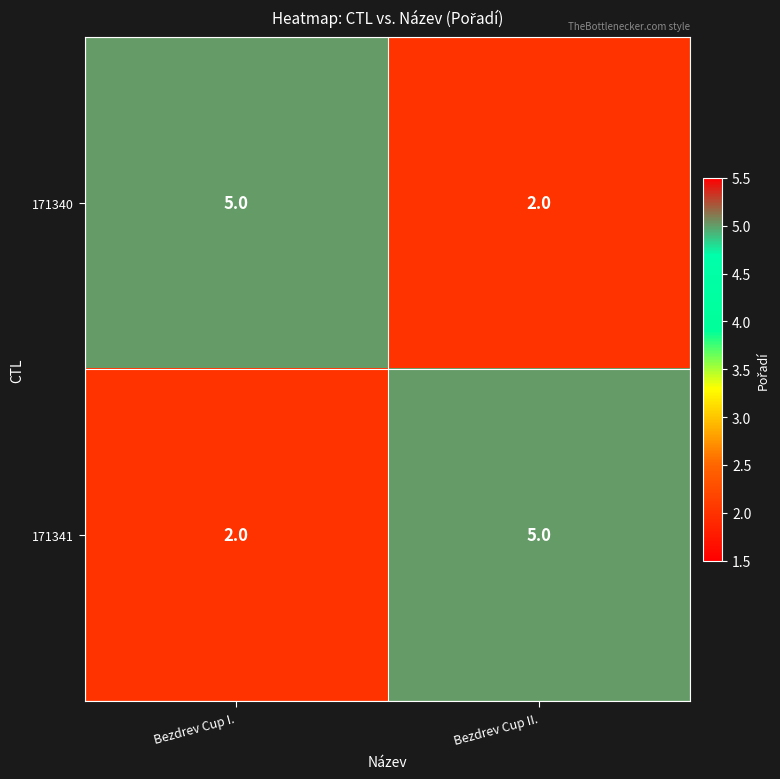

What is the difference between the maximum and minimum values in the 171340 series?

3